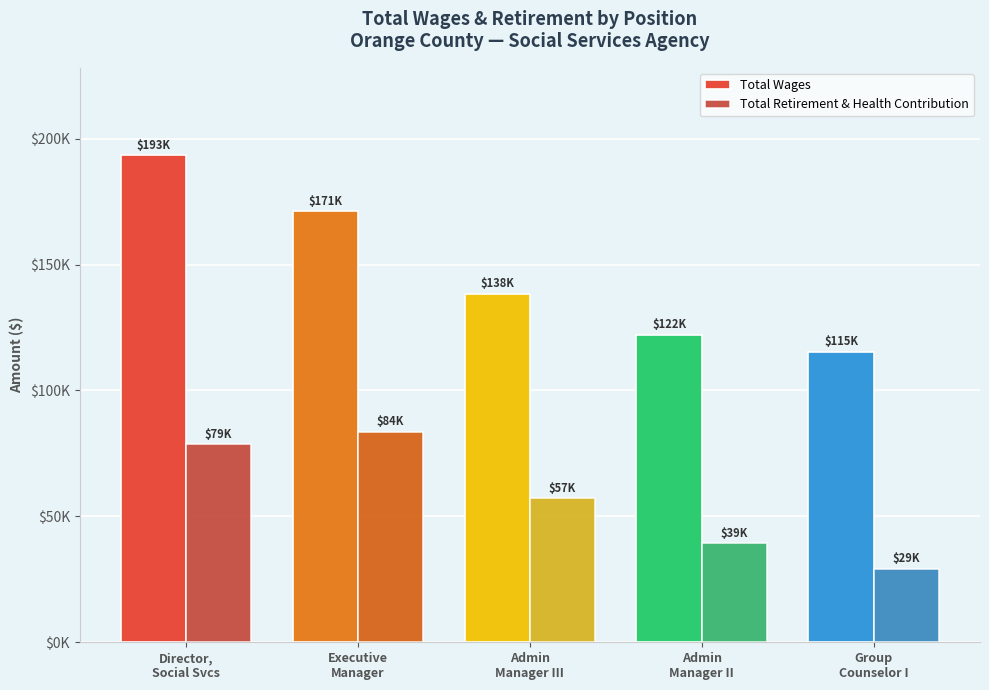

True or false: Total Wages has a value of 115249 at Group
Counselor I.

True